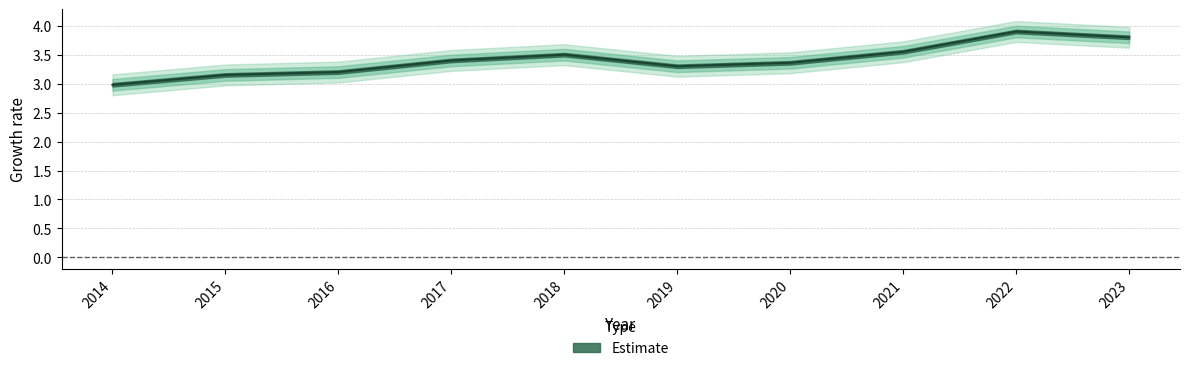

What value does the data have at 2021?

3.5